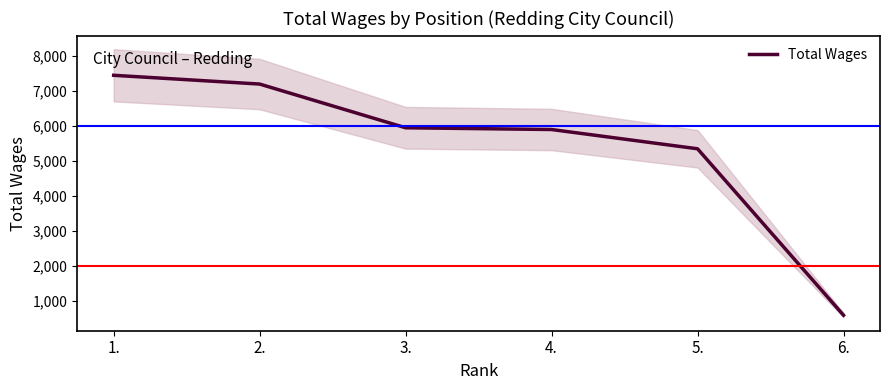

True or false: the data shows 5902 at 4..

True